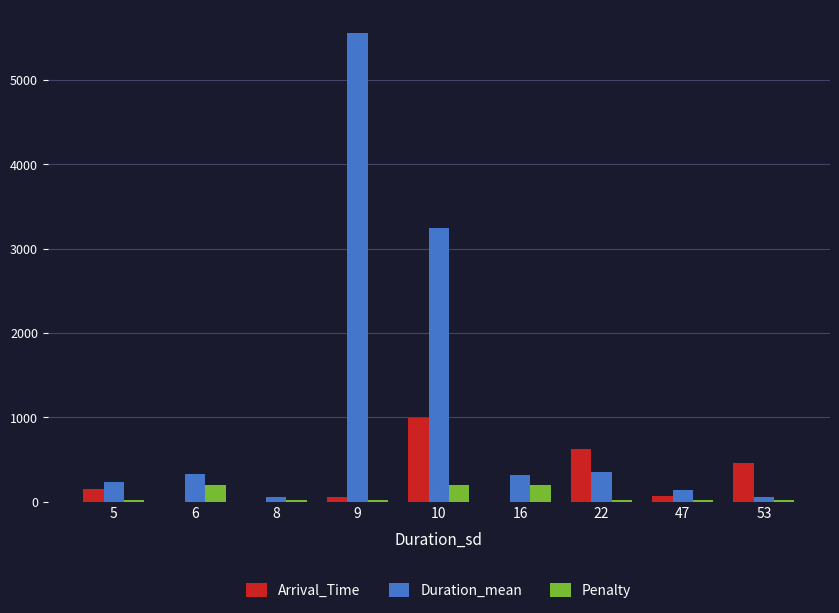

What are all the series names shown in the legend?

Arrival_Time, Duration_mean, Penalty